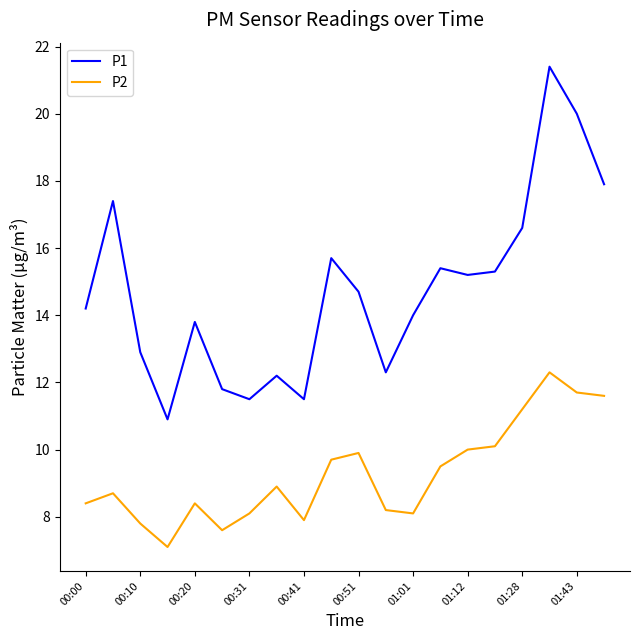

What is the sum of all P2 values?

185.2